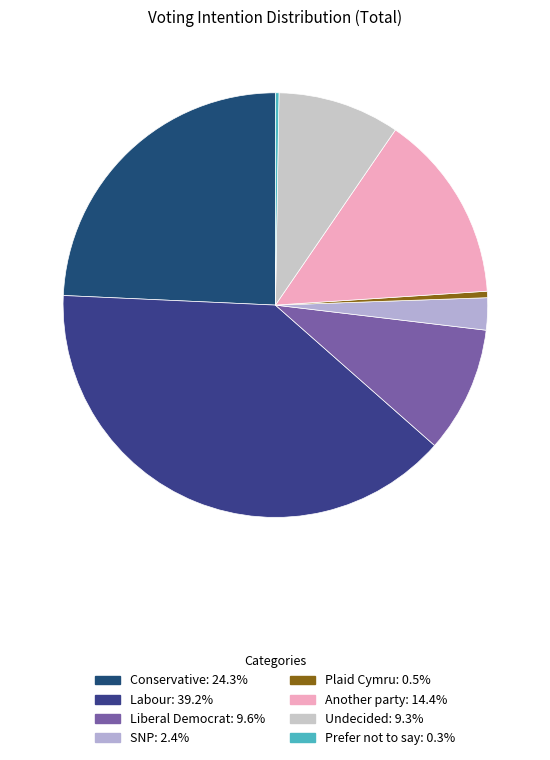

Between SNP and Liberal Democrat, which is larger?

Liberal Democrat